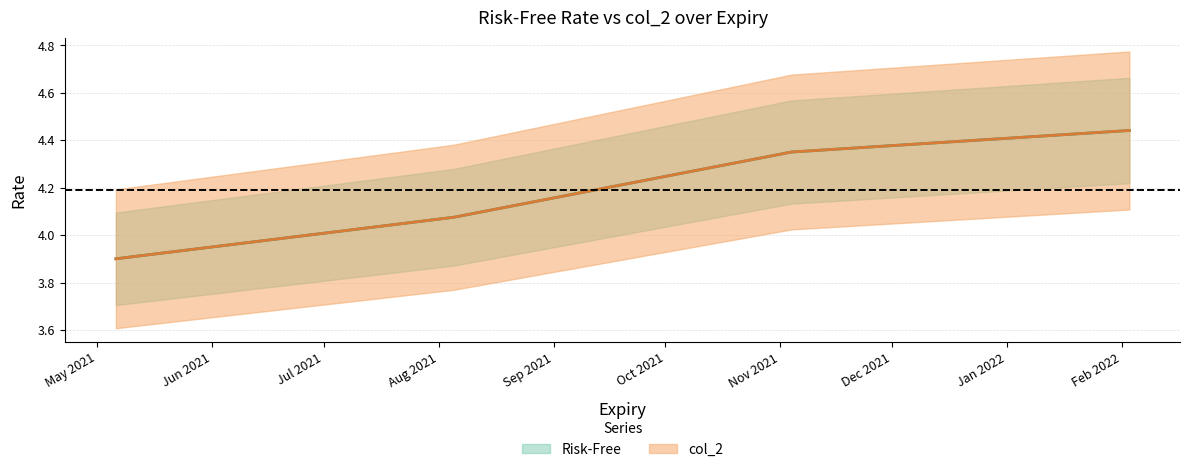

Which series changed the most between 2021-05-06 and 2021-08-05?

Risk-Free